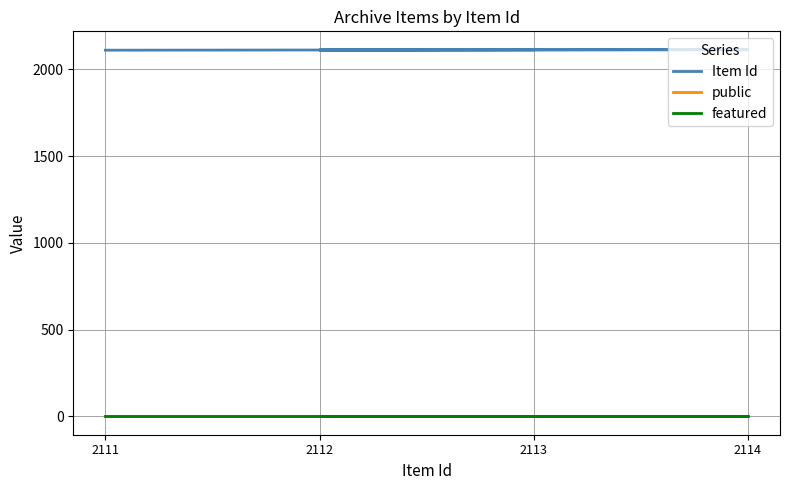

Is it true that public equals 1 at 2113?

False